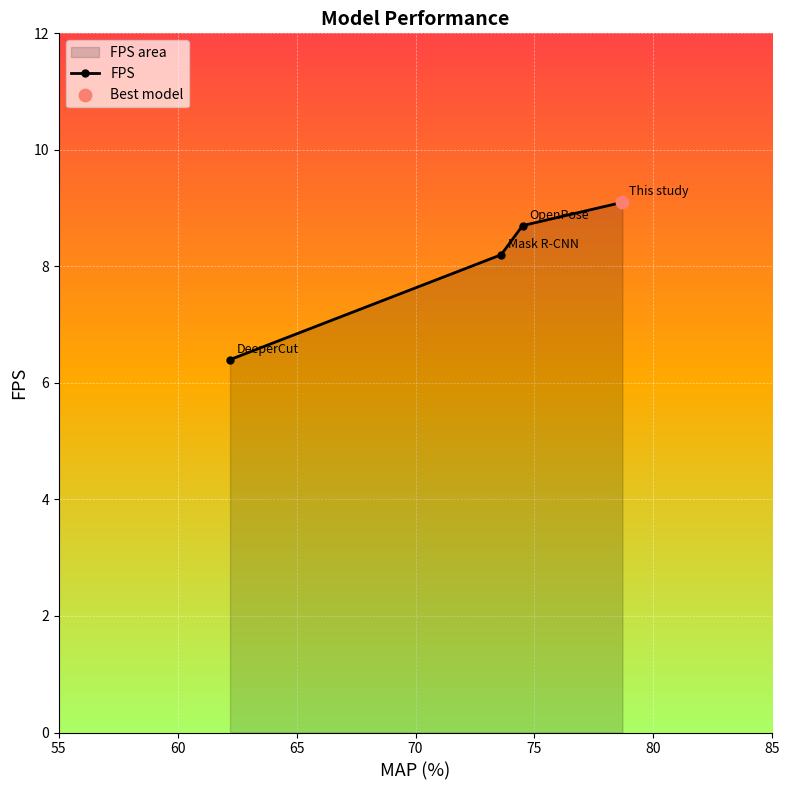

True or false: the data has more than 1 interior local peaks.

False